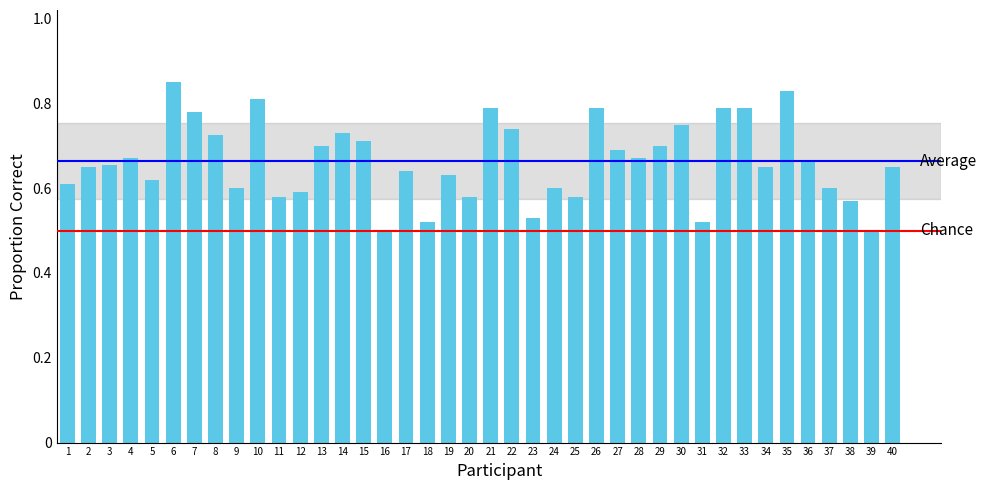

How many values are between 0 and 1?

40